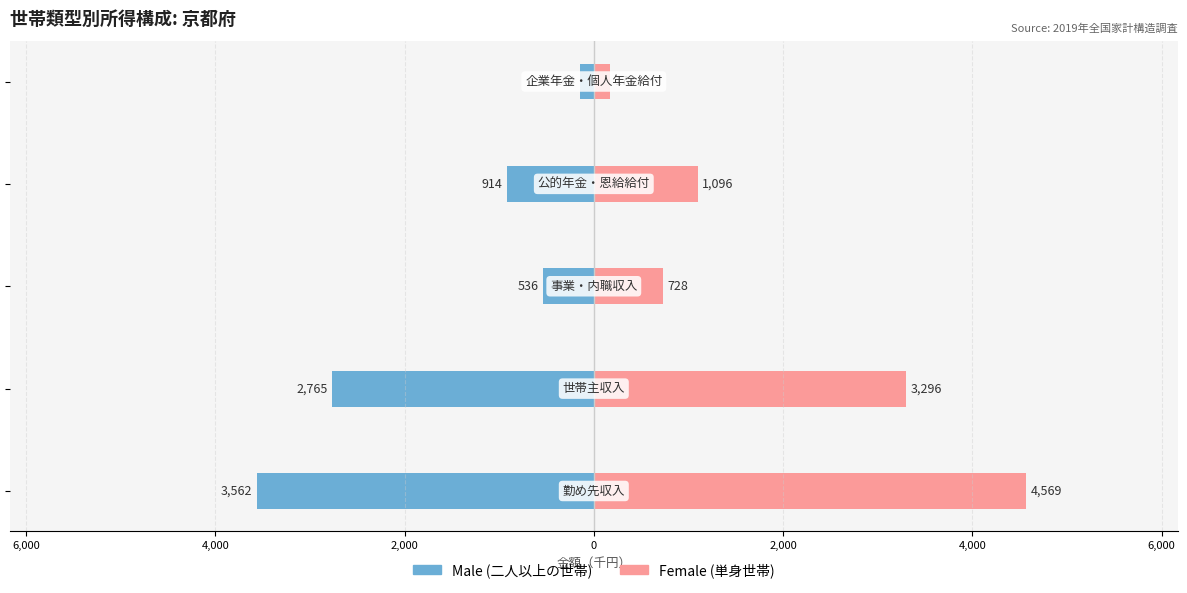

How many values in the Male series are below -914?

2